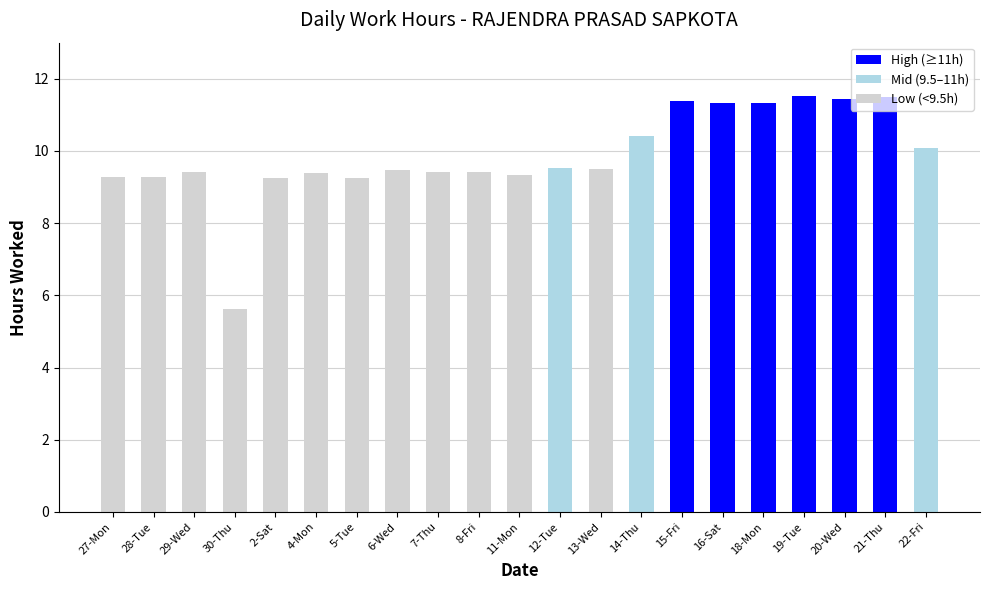

What is the maximum value shown in the chart?

11.5